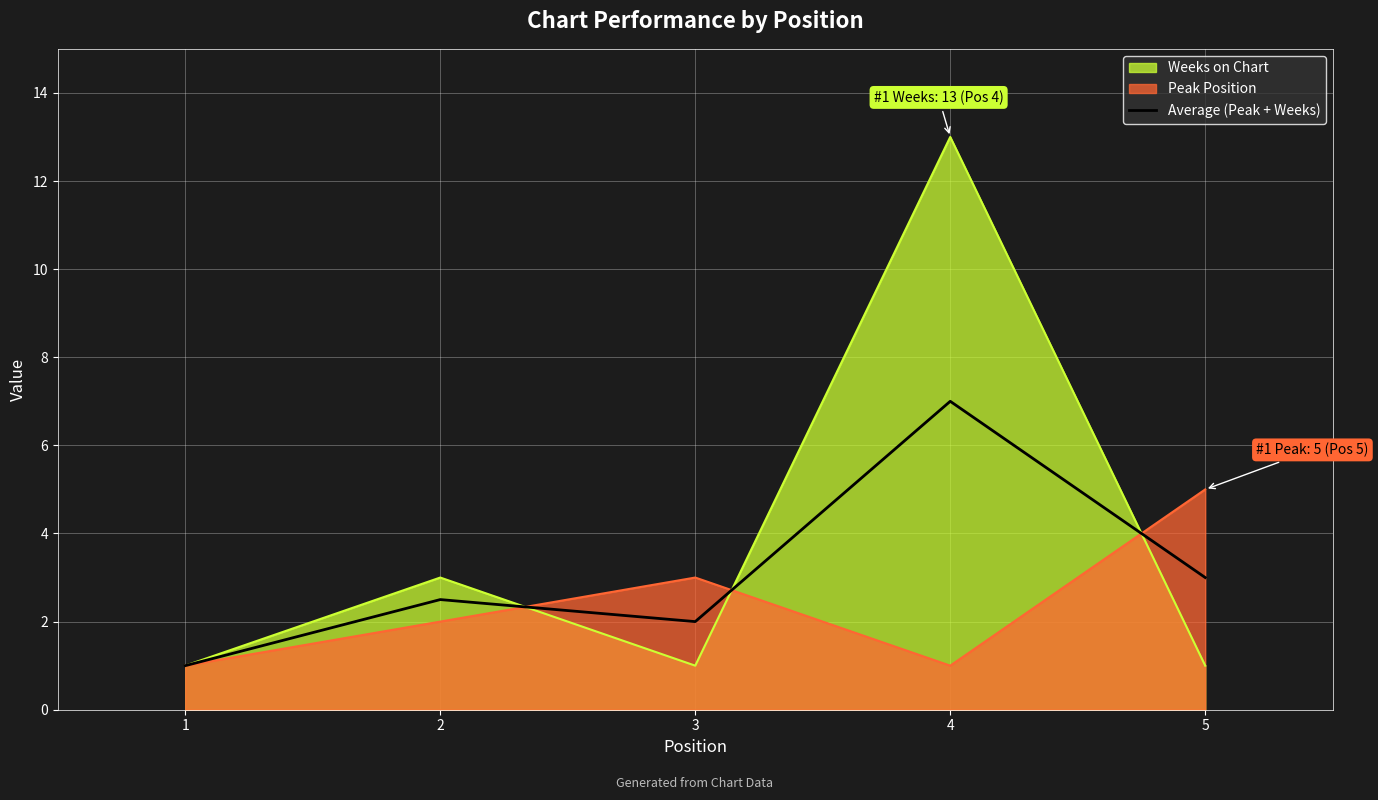

How many distinct data groups are displayed?

3